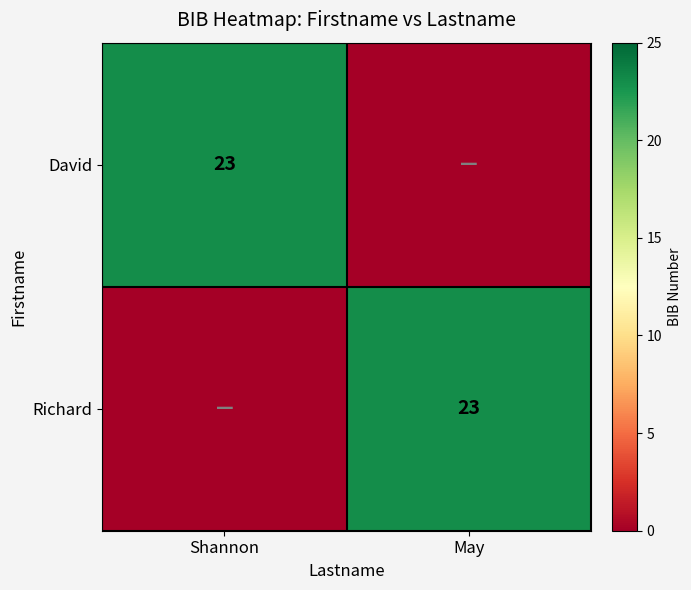

What is the difference between the highest and lowest values at May?

23